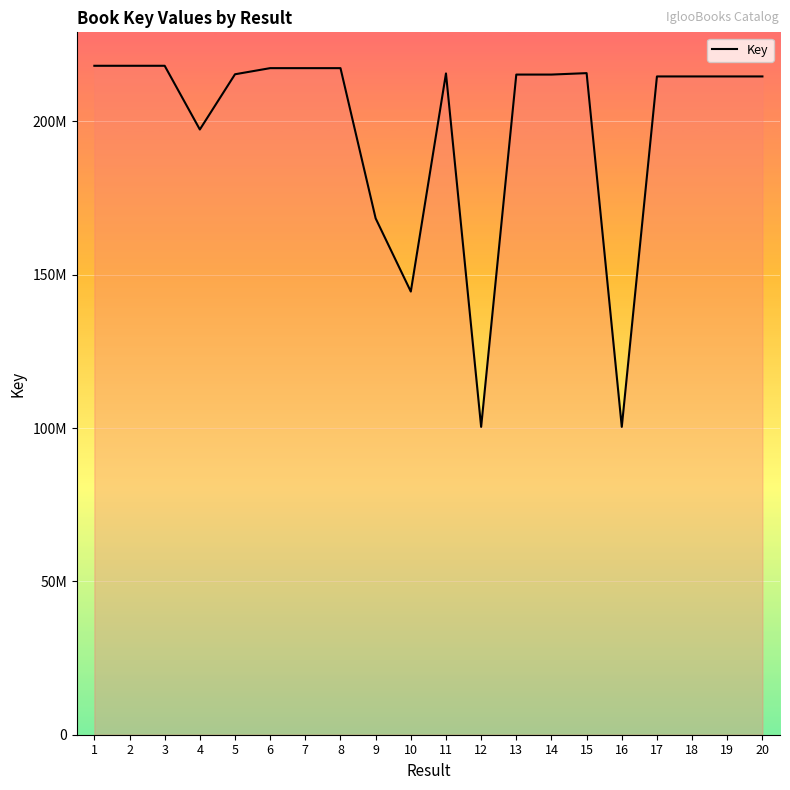

Reading left to right, extract all data points from this chart.

1=218168043	2=218168194	3=218168372	4=197387175	5=215400819	6=217397304	7=217396862	8=217397086	9=168402821	10=144534903	11=215667897	12=100403786	13=215302648	14=215301876	15=215770807	16=100402922	17=214691044	18=214692129	19=214691917	20=214691733